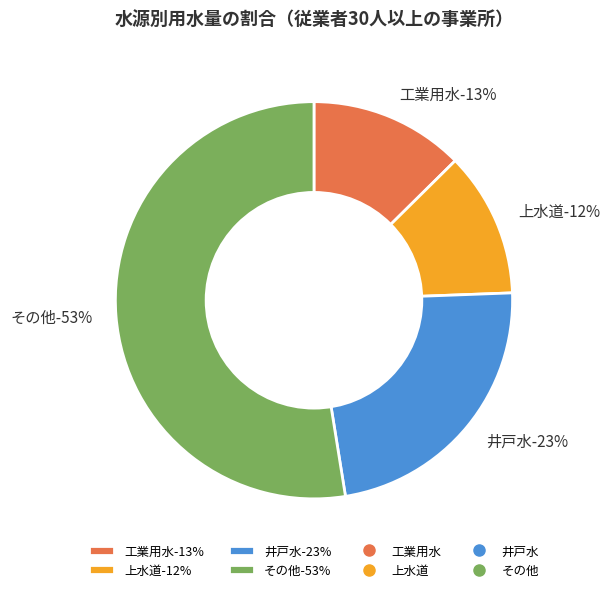

What is the smallest slice in the pie chart?

上水道